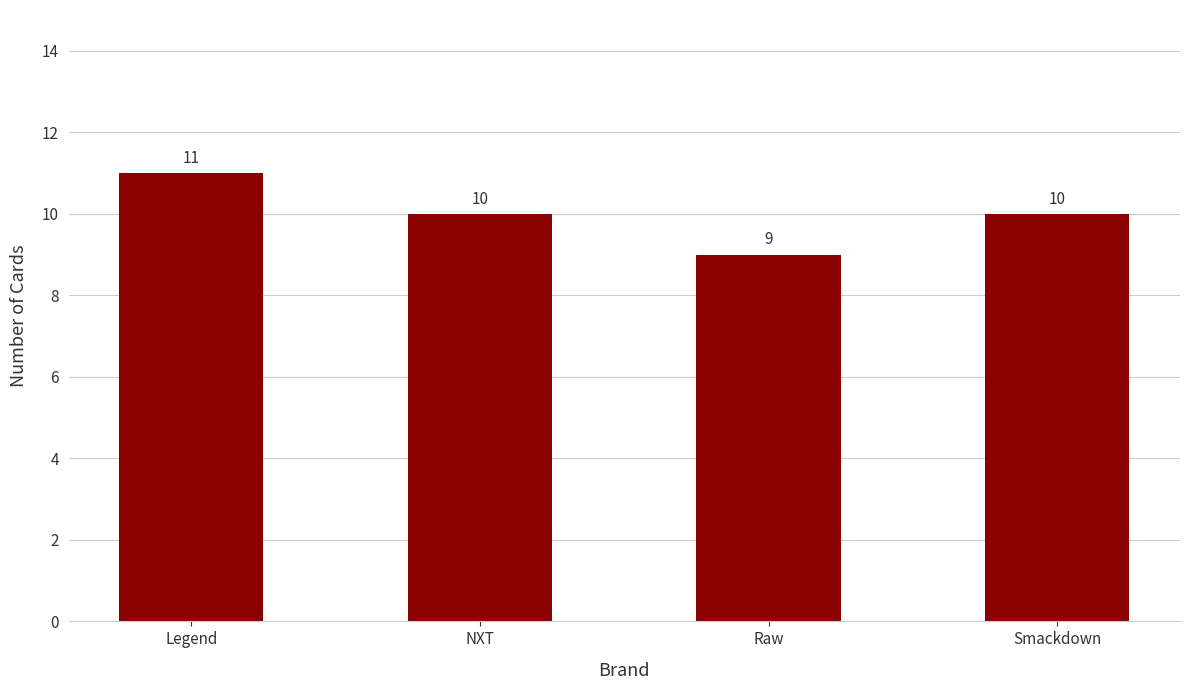

The chart shows a value of 11 at Legend. True or false?

True